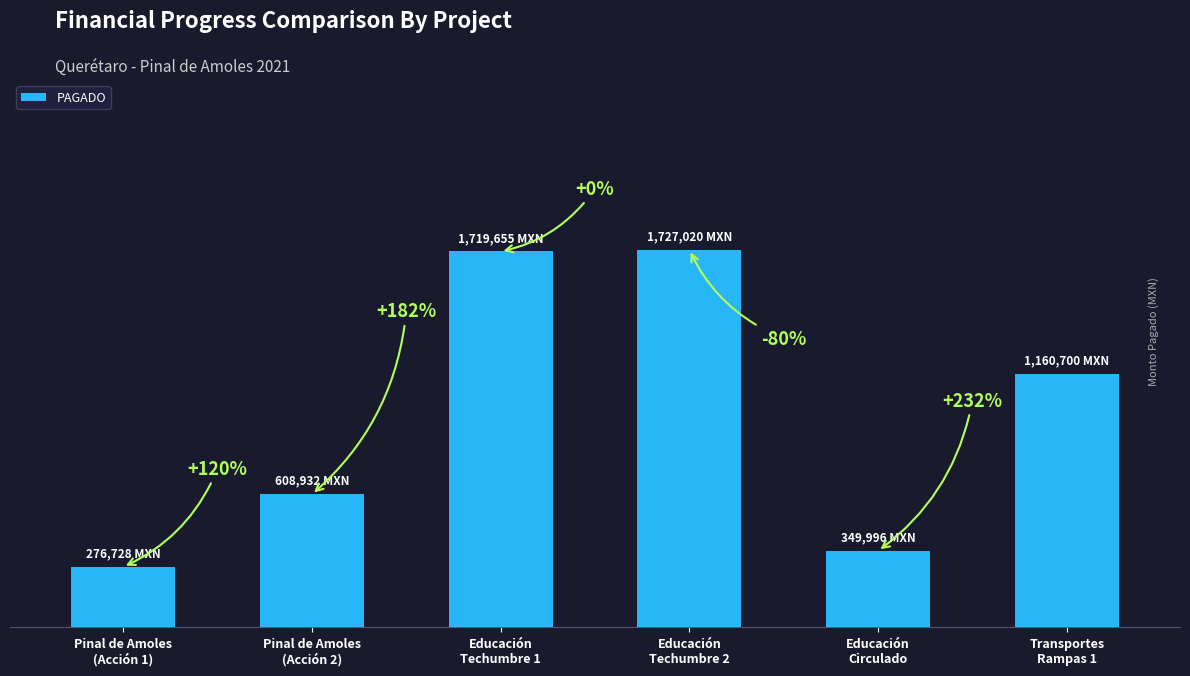

Does the chart contain any negative values?

No